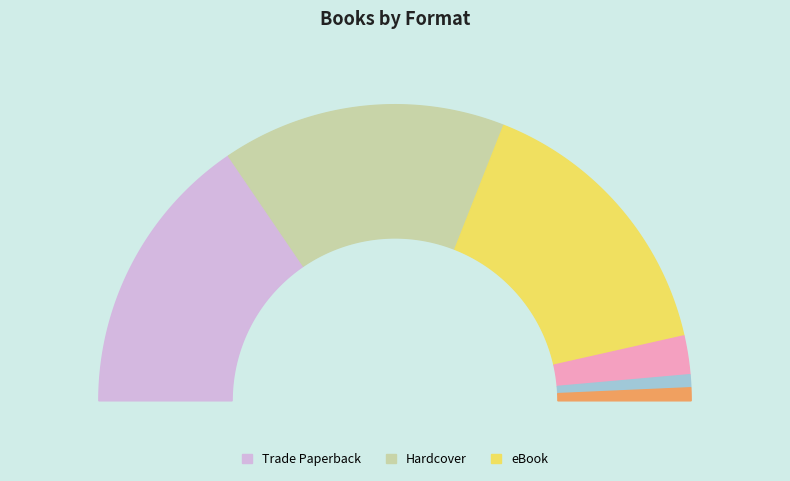

To the nearest percent, what percentage of the pie is Hardcover?

31%